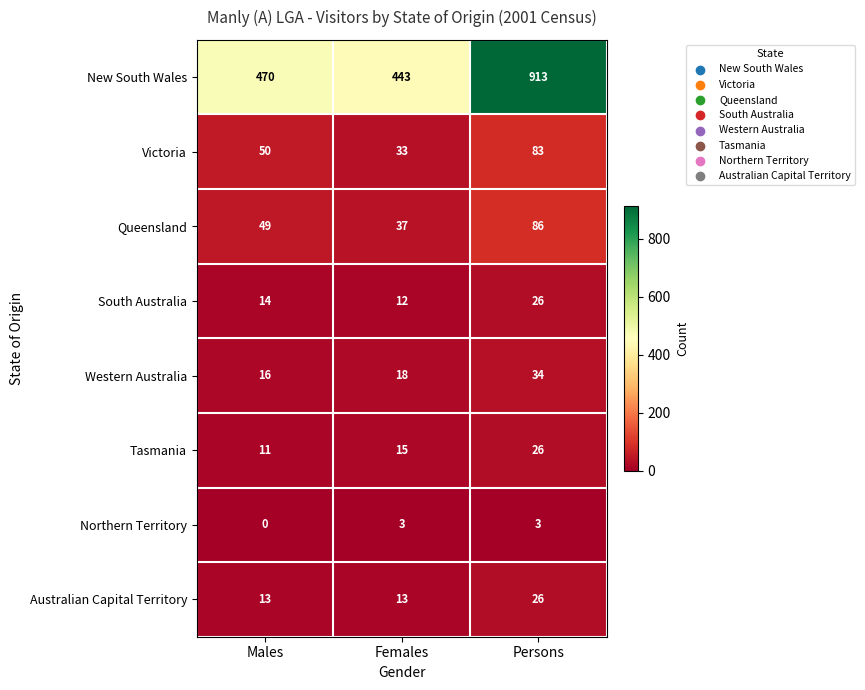

The Northern Territory series shows 5 at Persons. True or false?

False